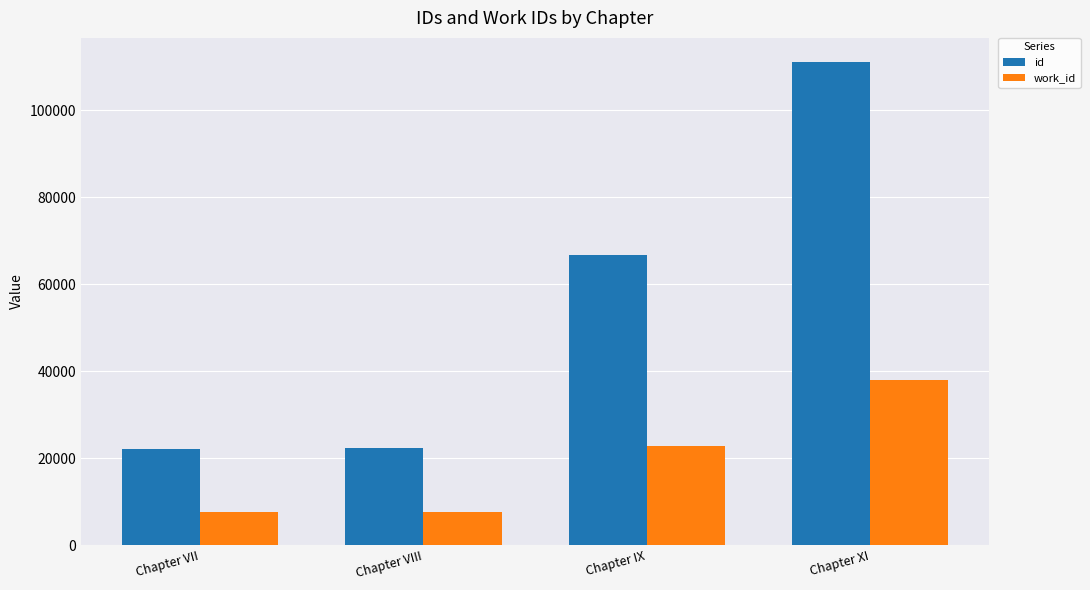

What is the total value across all series at Chapter XI?

149080